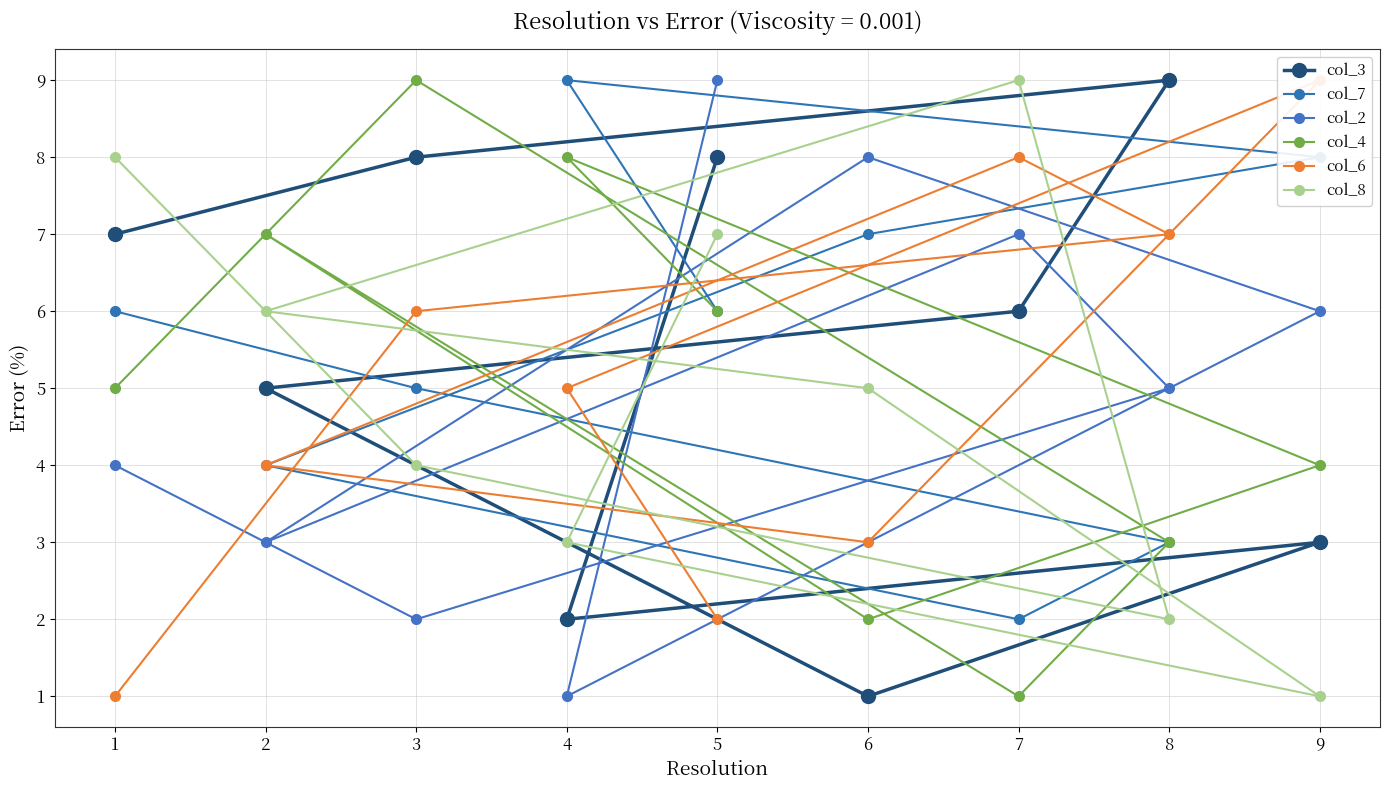

Which series has the largest total across all categories?

col_7